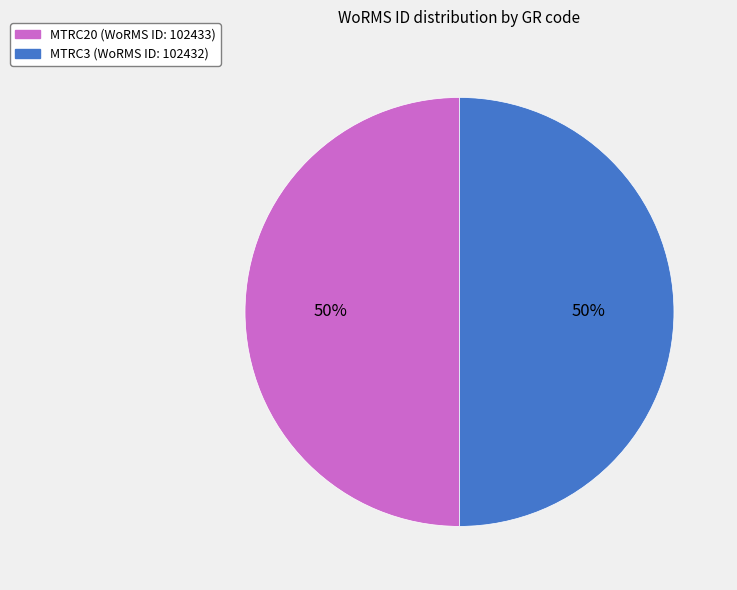

Is the sum of MTRC20 and MTRC3 greater than half?

Yes